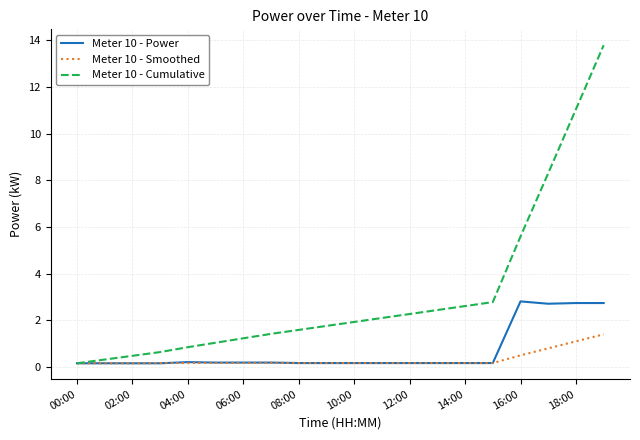

Which series has the largest range (max minus min)?

Meter 10 - Cumulative